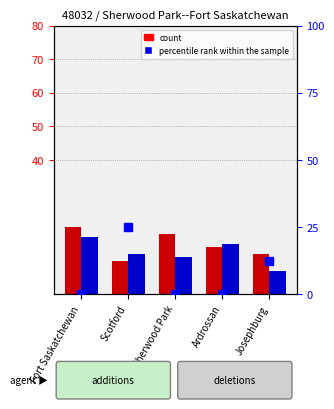

At which category is the sum across all series the highest?

Scotford